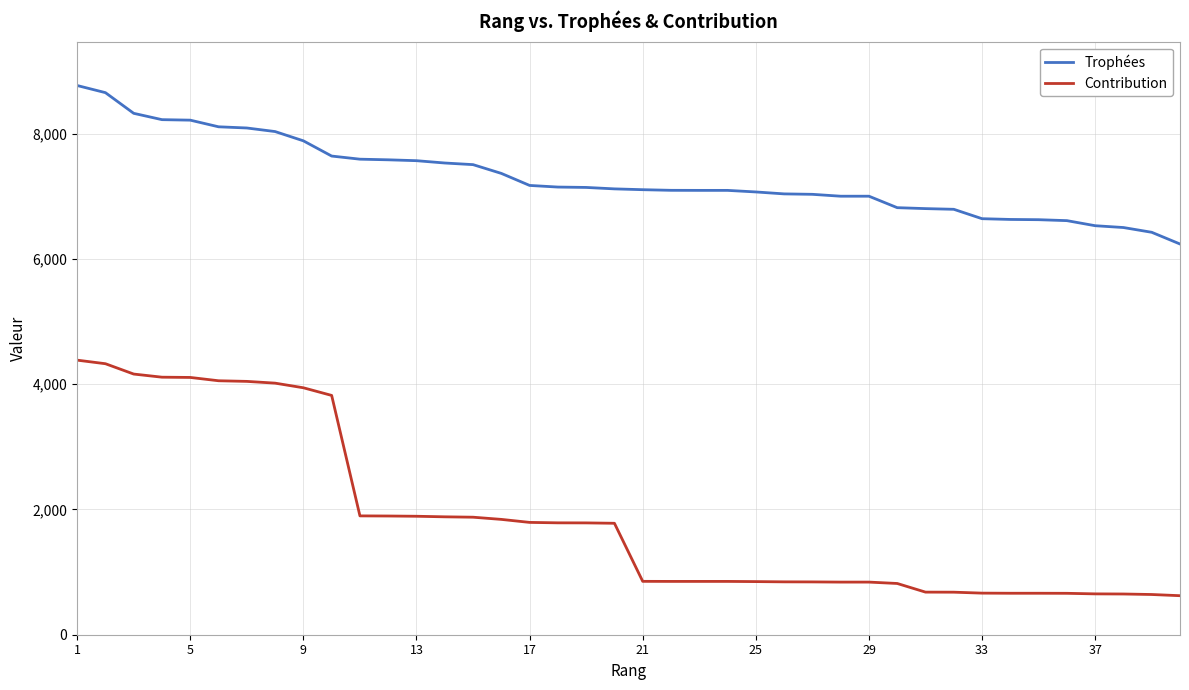

True or false: Contribution and Trophées intersect in this chart.

False